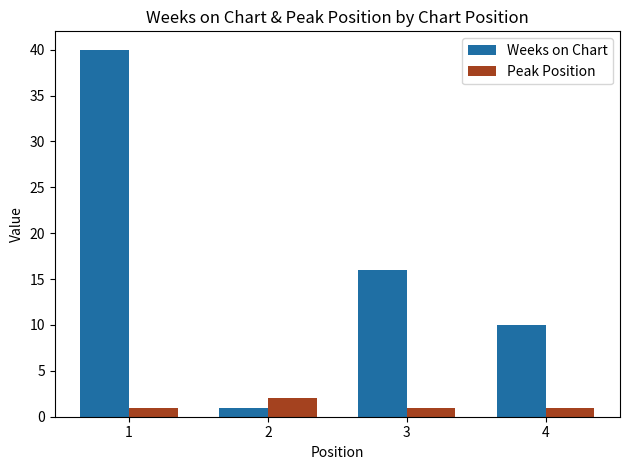

The value of Peak Position at 3 is 1. True or false?

True